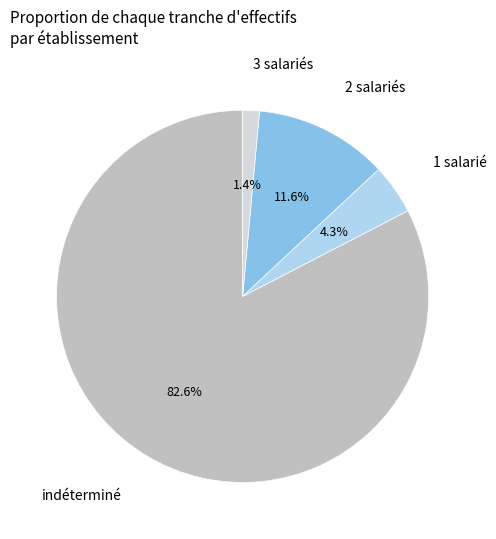

How many slices are in this pie chart?

4